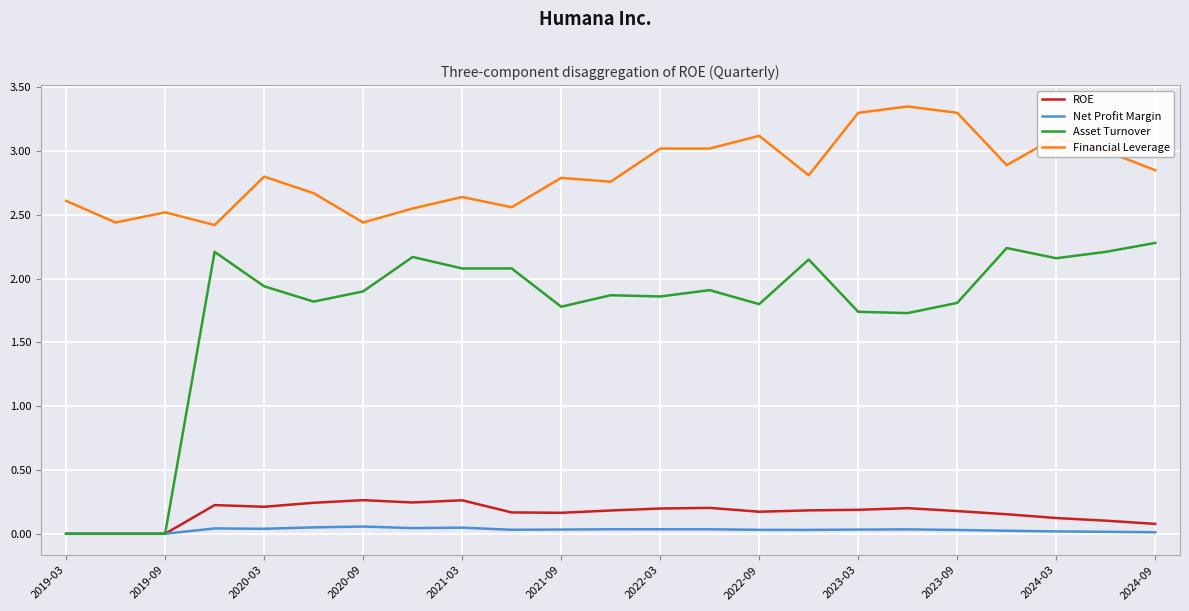

Which series has the largest total across all categories?

Financial Leverage